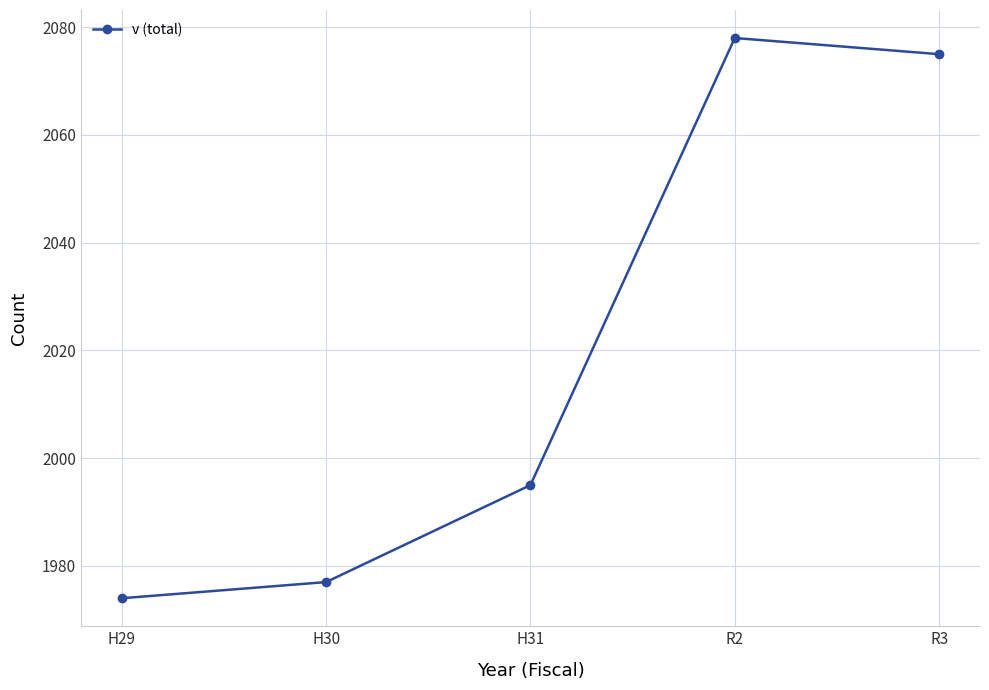

How many lines are shown in the chart?

1